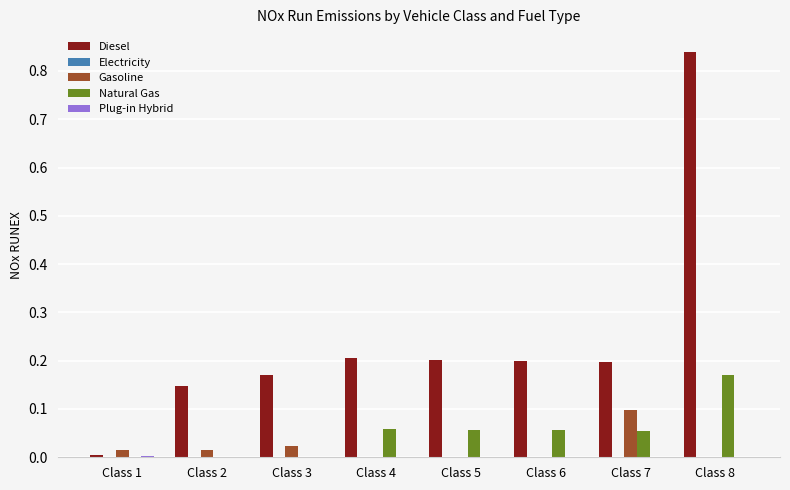

True or false: Diesel has a value of 0.0 at Class 1.

True